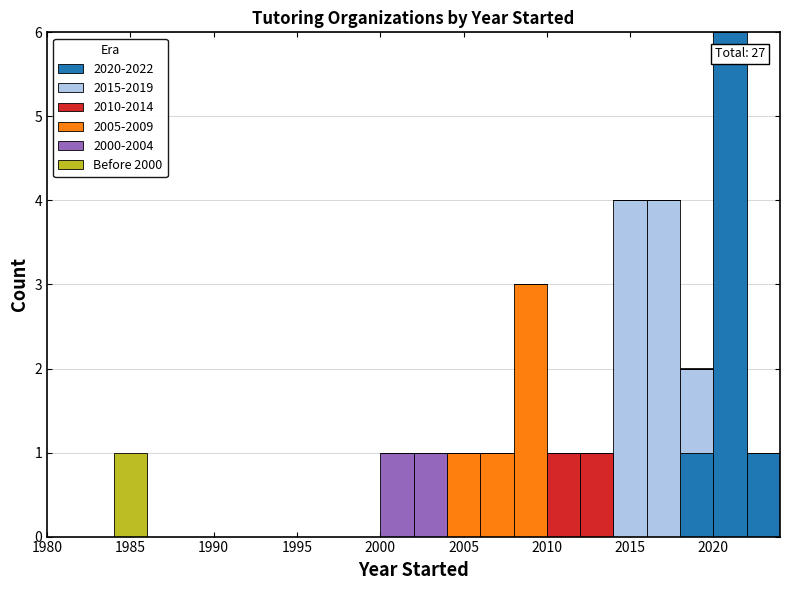

Which range on the x-axis has the tallest stacked bar (by total height)?

2020 to 2022